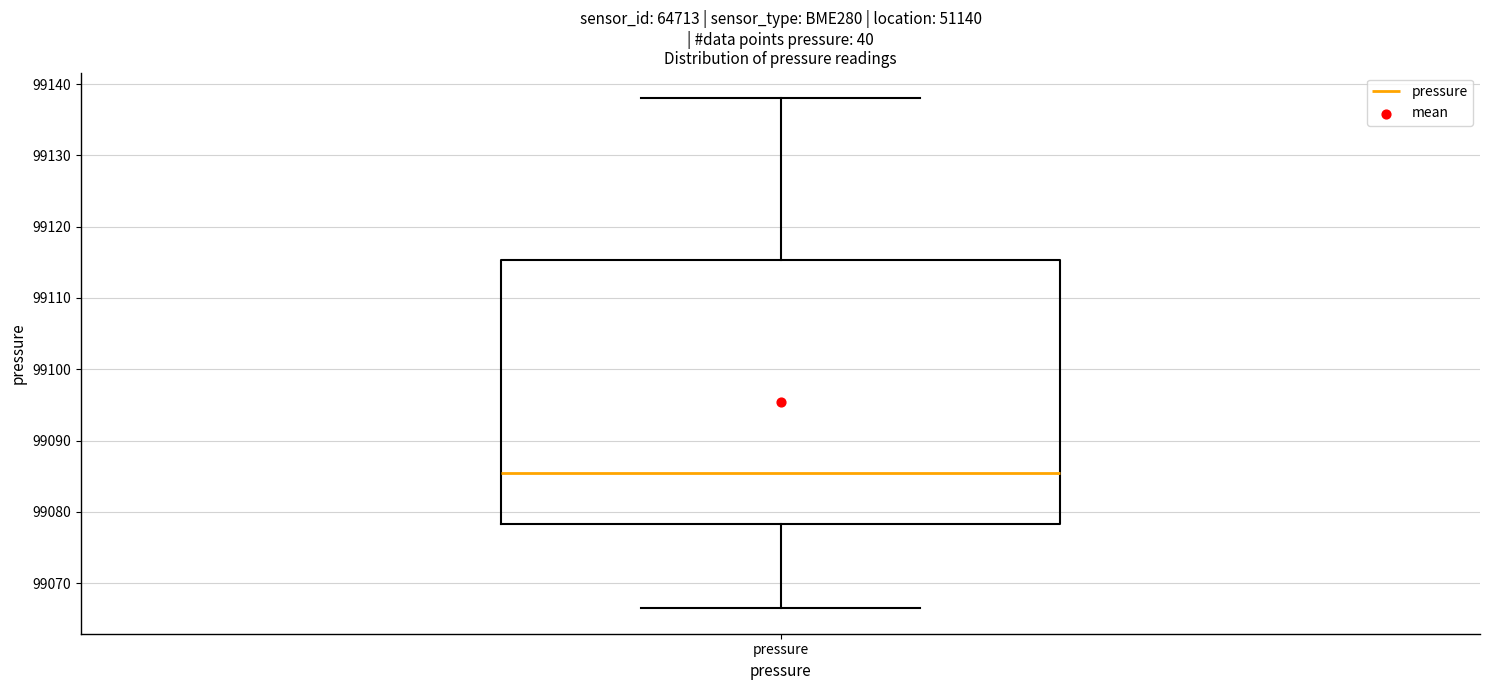

Where is the upper edge of the box for pressure on the y-axis? The values are not printed on the chart, so give them approximately, as read against the axis.

99115